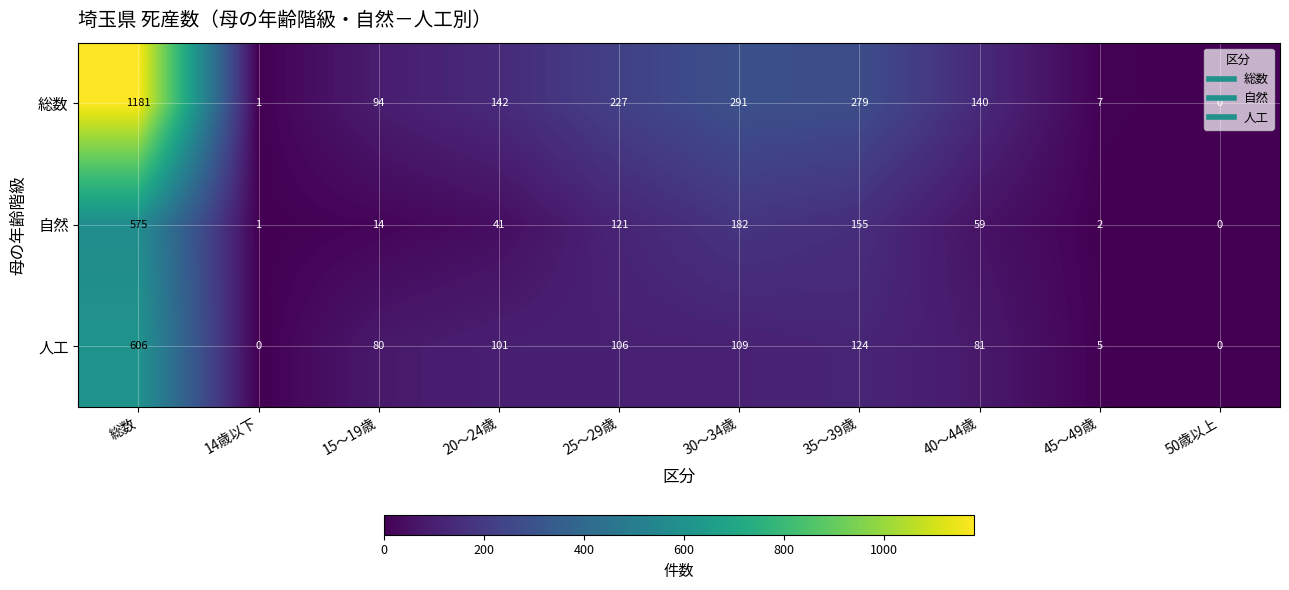

Rank the series by their maximum value, from lowest to highest.

自然, 人工, 総数